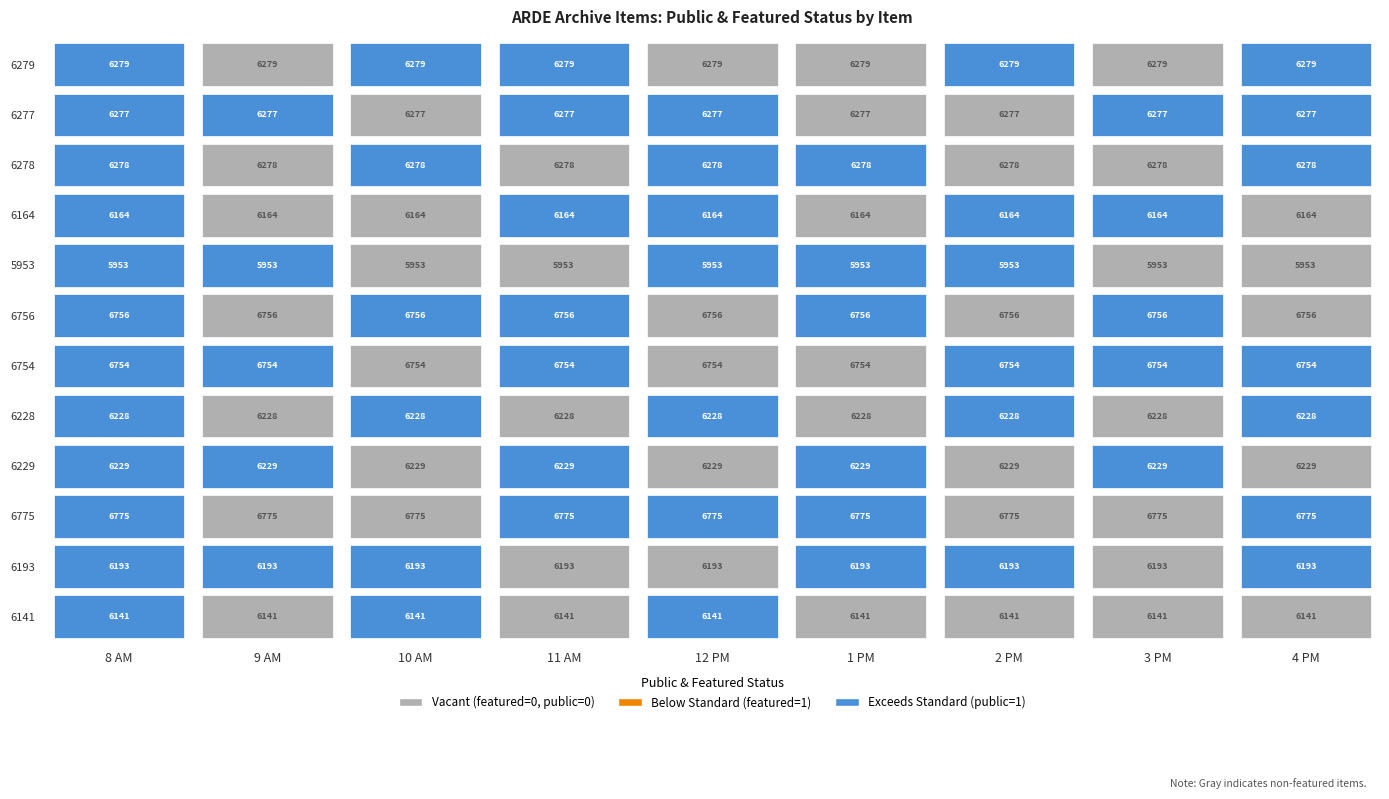

What is the difference between the highest and lowest values at 2?

1